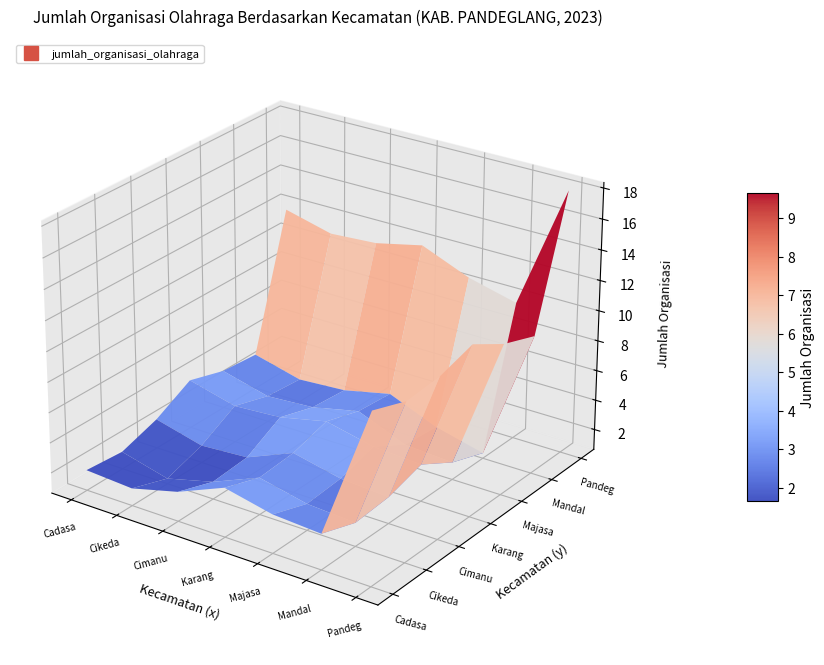

Reading right to left, list all the values displayed in this chart.

18	1	2	4	2	1	2